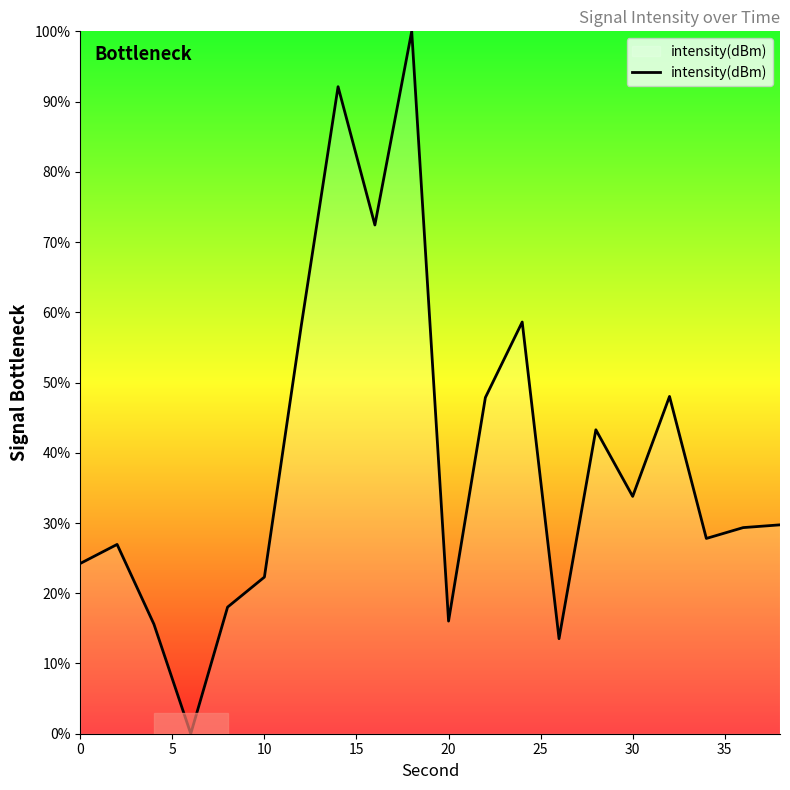

What is the maximum value shown in the chart?

100.0